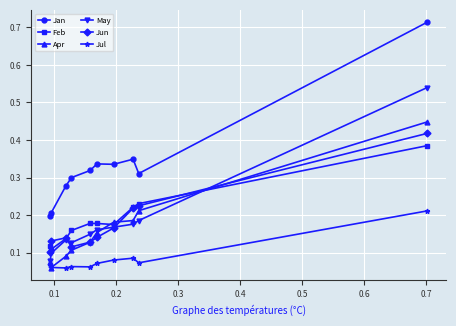

Rank the series by their maximum value, from highest to lowest.

Jan, May, Apr, Jun, Feb, Jul